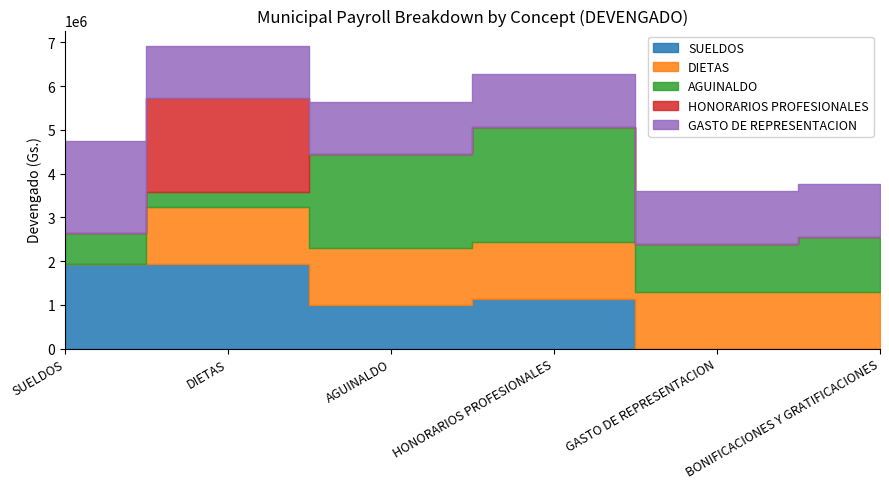

True or false: AGUINALDO and SUELDOS intersect in this chart.

True